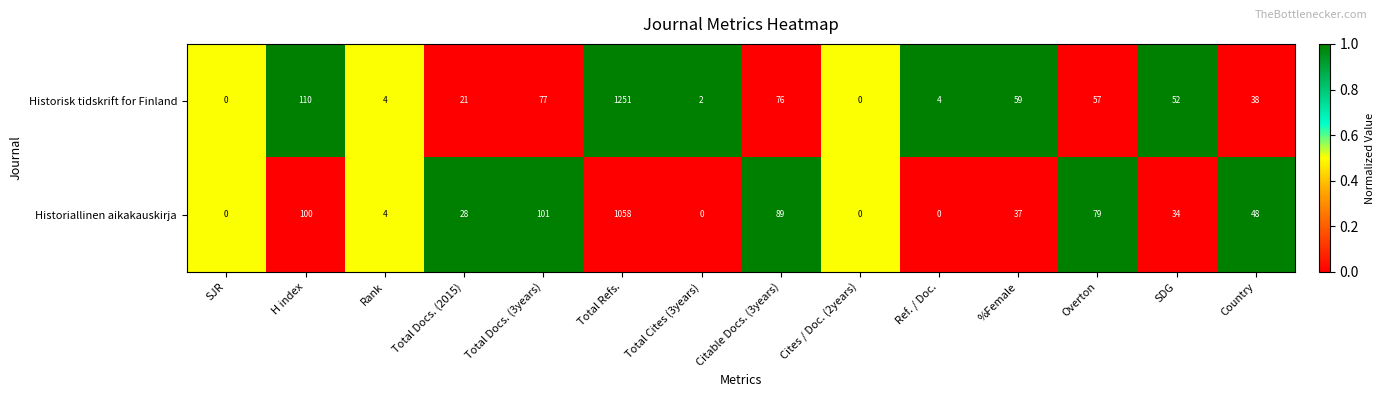

Reading left to right, extract all data points from this chart.

Historisk tidskrift for Finland: 0	110	4	21	77	1251	2	76	0	4	59	57	52	38
Historiallinen aikakauskirja: 0	100	4	28	101	1058	0	89	0	0	37	79	34	48